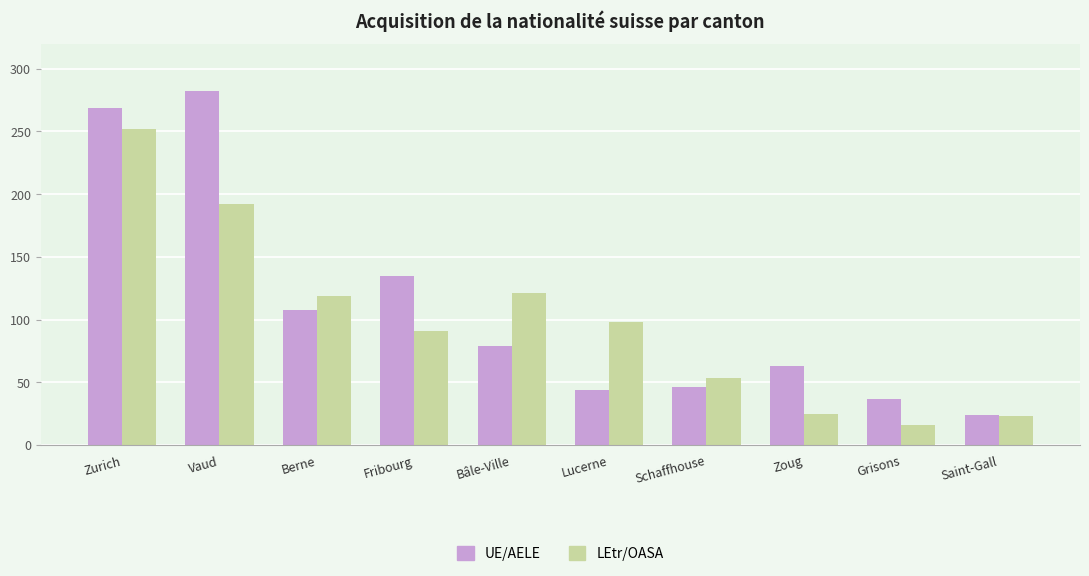

What is the maximum value shown in the chart?

282